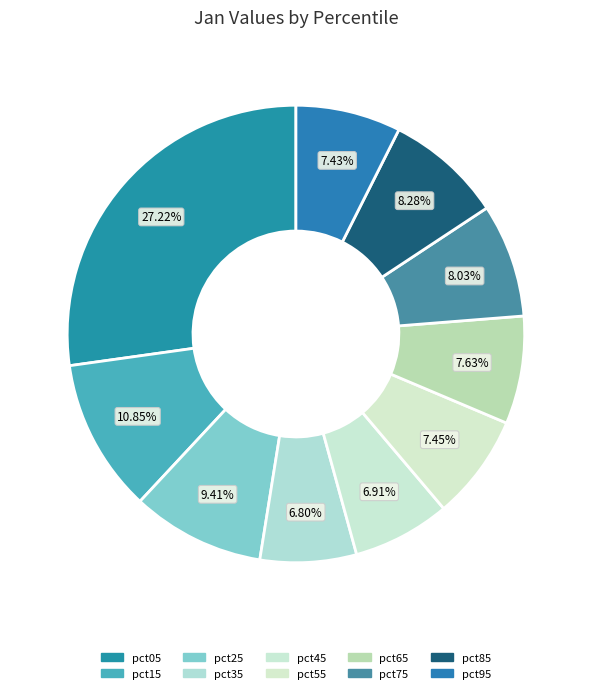

What is the smallest slice in the pie chart?

pct35